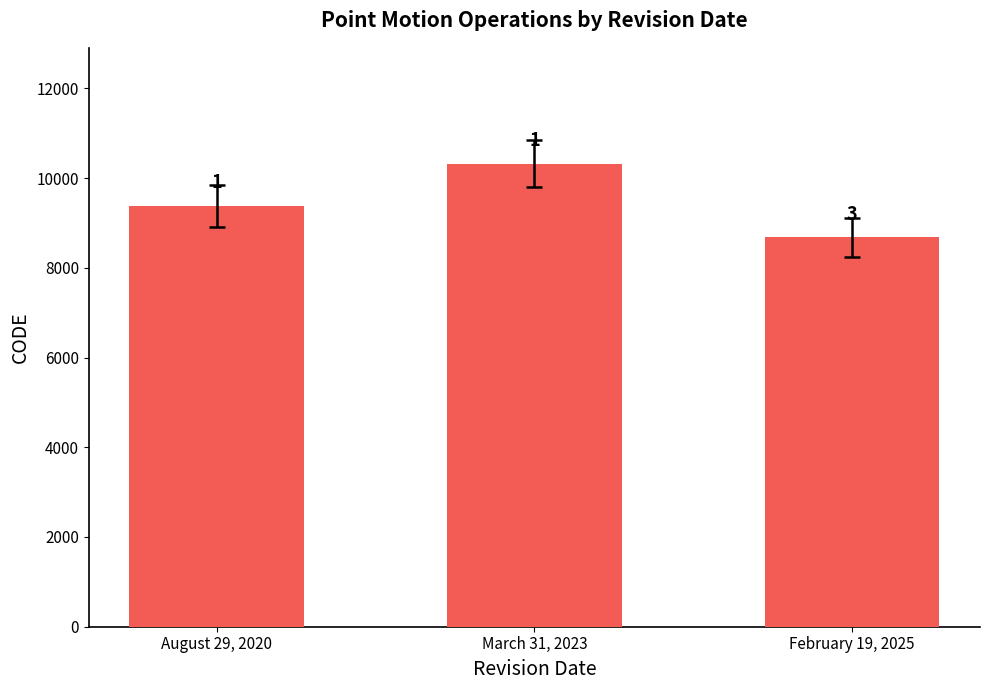

How many bars are there in total?

3